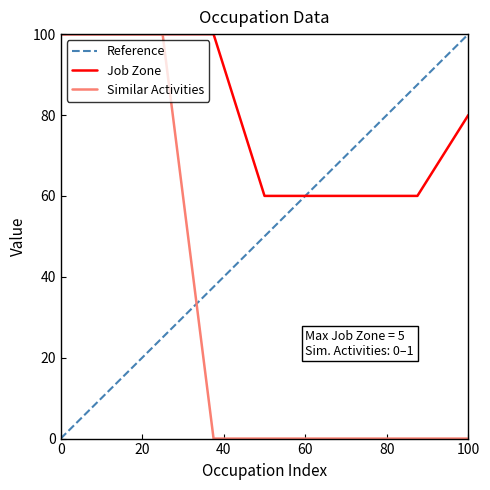

The value of Similar Activities at 0 is 158. True or false?

False